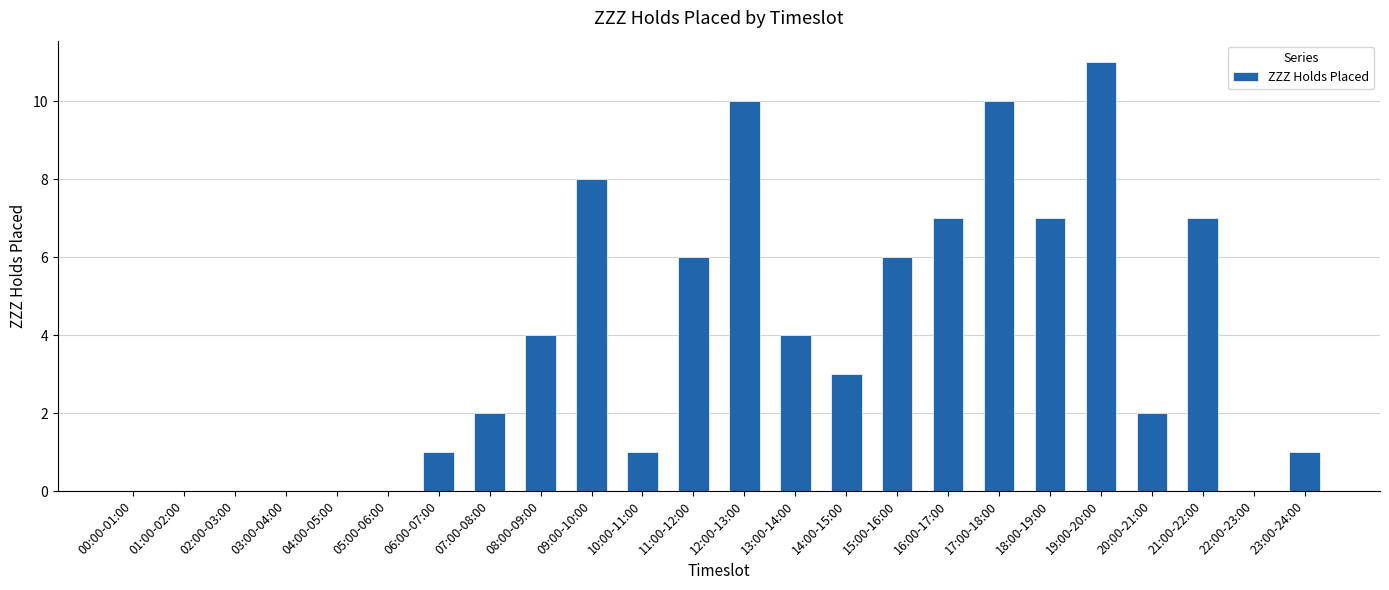

Does the chart contain stacked bars?

No